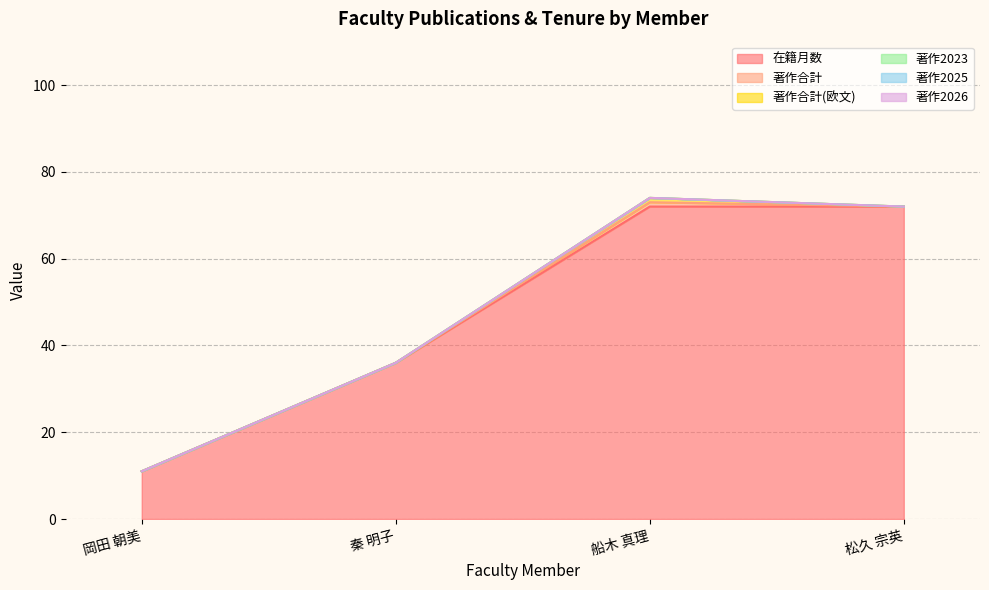

True or false: 在籍月数 has more than 0 interior local peaks.

False